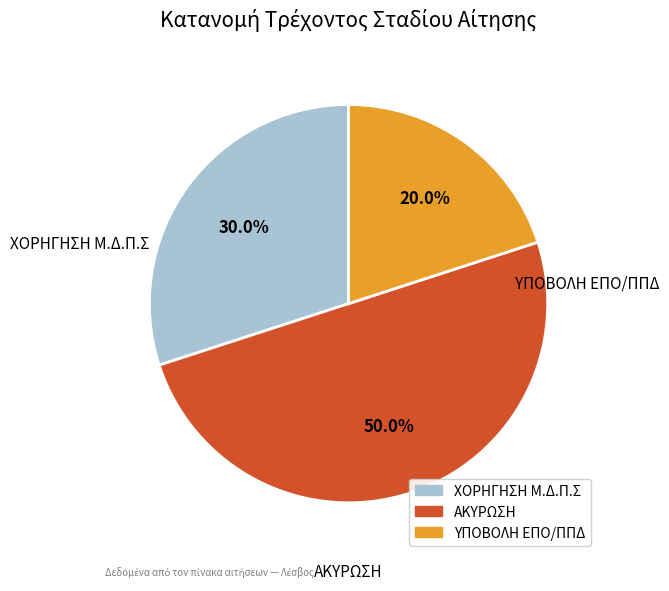

Rank the categories by value from highest to lowest.

ΑΚΥΡΩΣΗ, ΧΟΡΗΓΗΣΗ Μ.Δ.Π.Σ, ΥΠΟΒΟΛΗ ΕΠΟ/ΠΠΔ